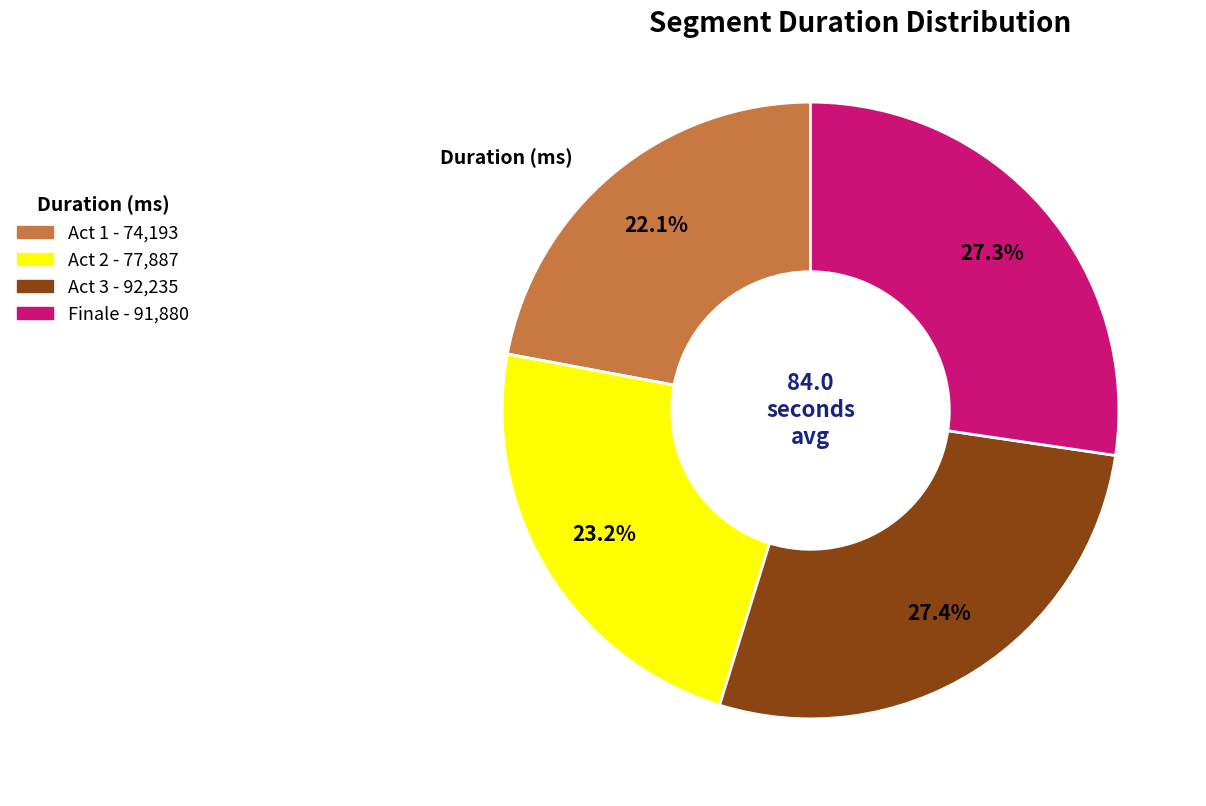

Which slice is the smallest?

Act 1